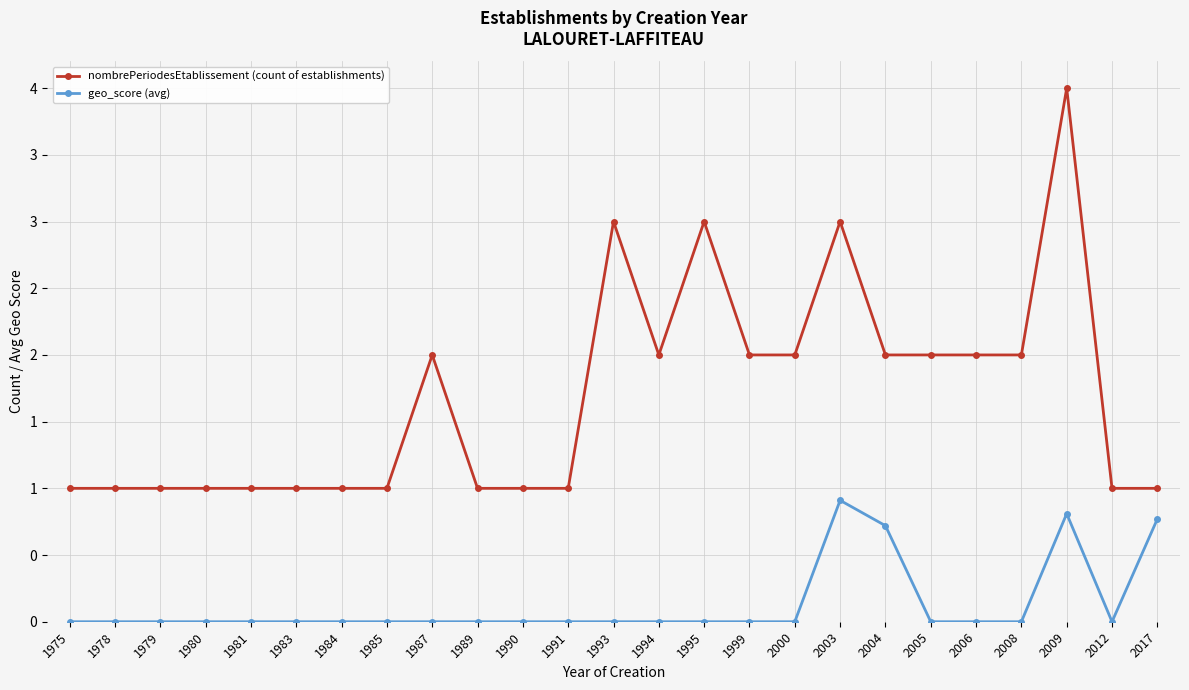

Reading left to right, transcribe all the data shown in this chart.

nombrePeriodesEtablissement (count of establishments): 1975=1.0	1978=1.0	1979=1.0	1980=1.0	1981=1.0	1983=1.0	1984=1.0	1985=1.0	1987=2.0	1989=1.0	1990=1.0	1991=1.0	1993=3.0	1994=2.0	1995=3.0	1999=2.0	2000=2.0	2003=3.0	2004=2.0	2005=2.0	2006=2.0	2008=2.0	2009=4.0	2012=1.0	2017=1.0
geo_score (avg): 1975=0.0	1978=0.0	1979=0.0	1980=0.0	1981=0.0	1983=0.0	1984=0.0	1985=0.0	1987=0.0	1989=0.0	1990=0.0	1991=0.0	1993=0.0	1994=0.0	1995=0.0	1999=0.0	2000=0.0	2003=0.9	2004=0.7	2005=0.0	2006=0.0	2008=0.0	2009=0.8	2012=0.0	2017=0.8